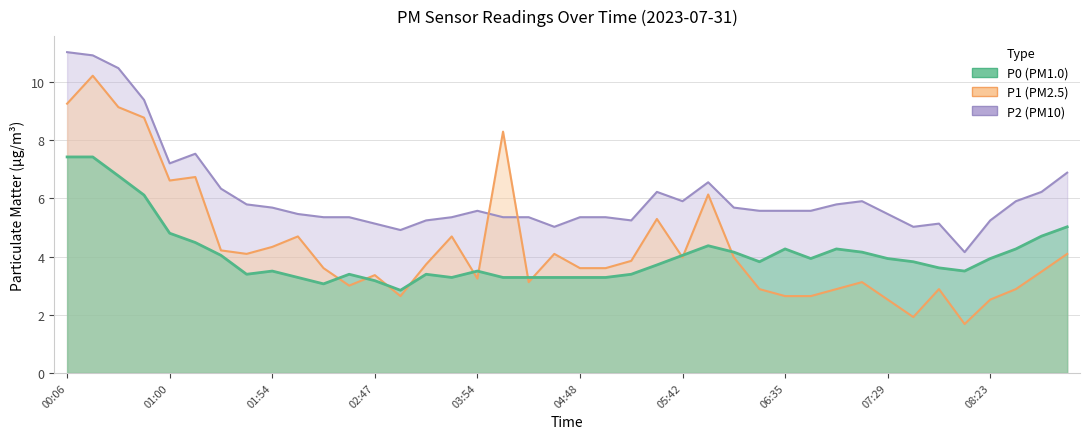

At which label is P1 closest to 5?

23